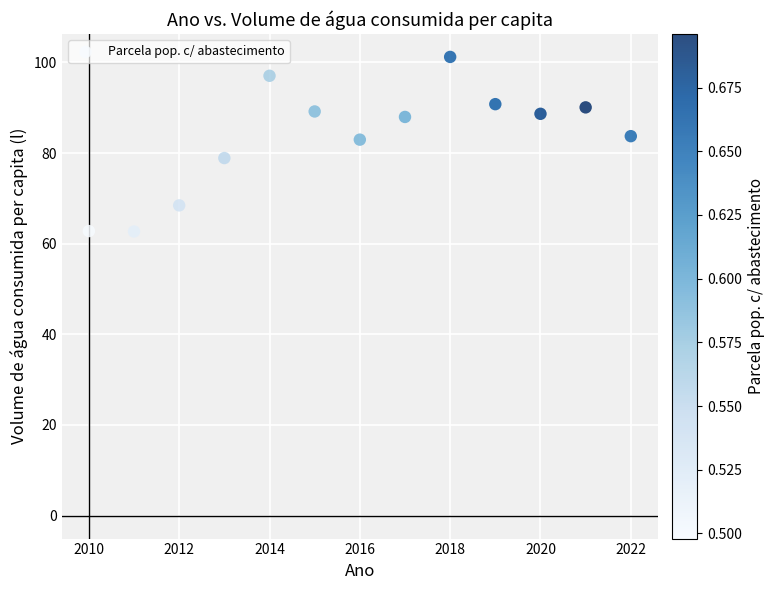

What is the range of X values (max minus min)?

12.0